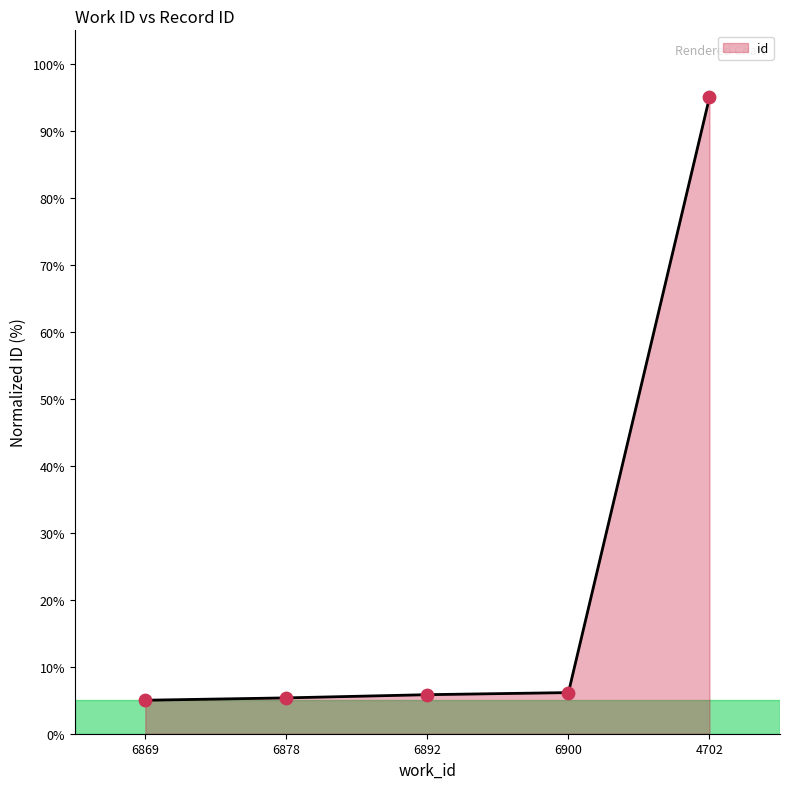

What is the ratio of the value at 6869 to the value at 6892?

0.9